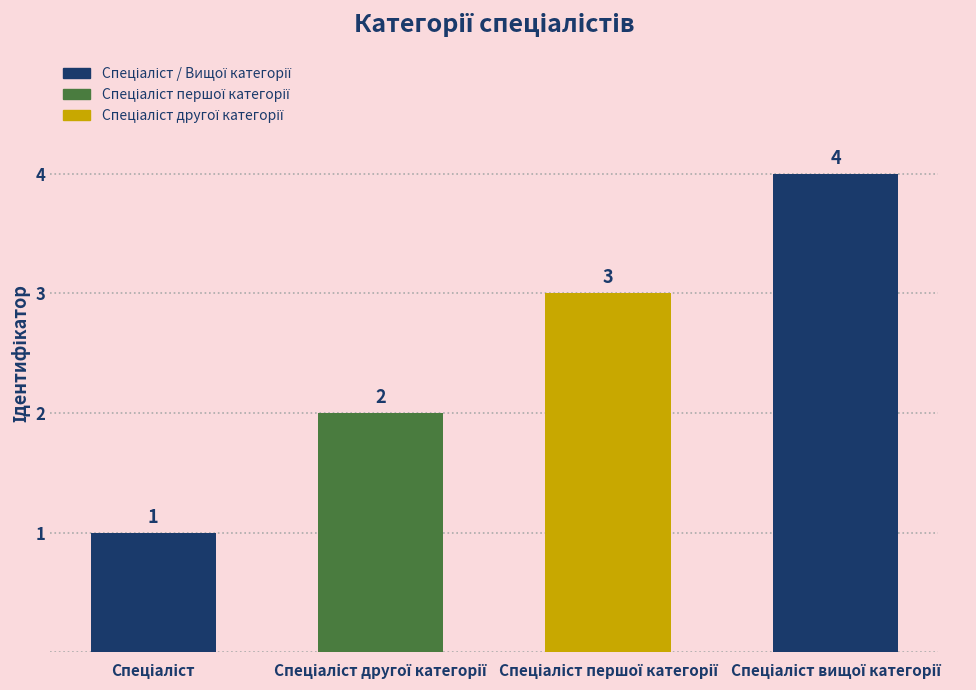

What is the value of the 2nd bar from the left?

2